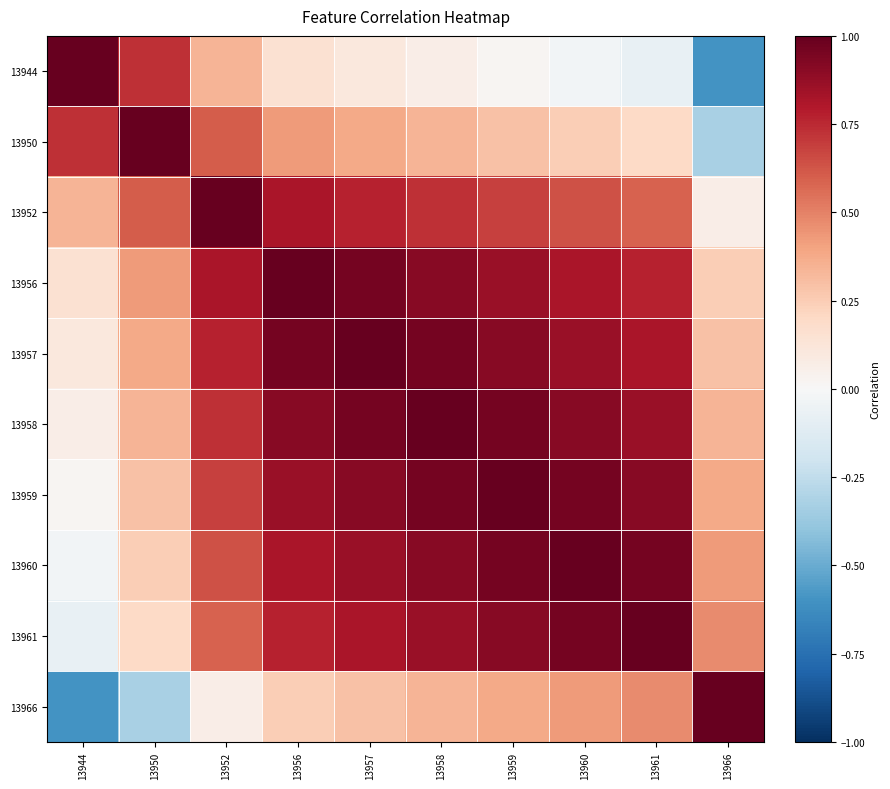

What is the total value across all series at 13961?

6.5